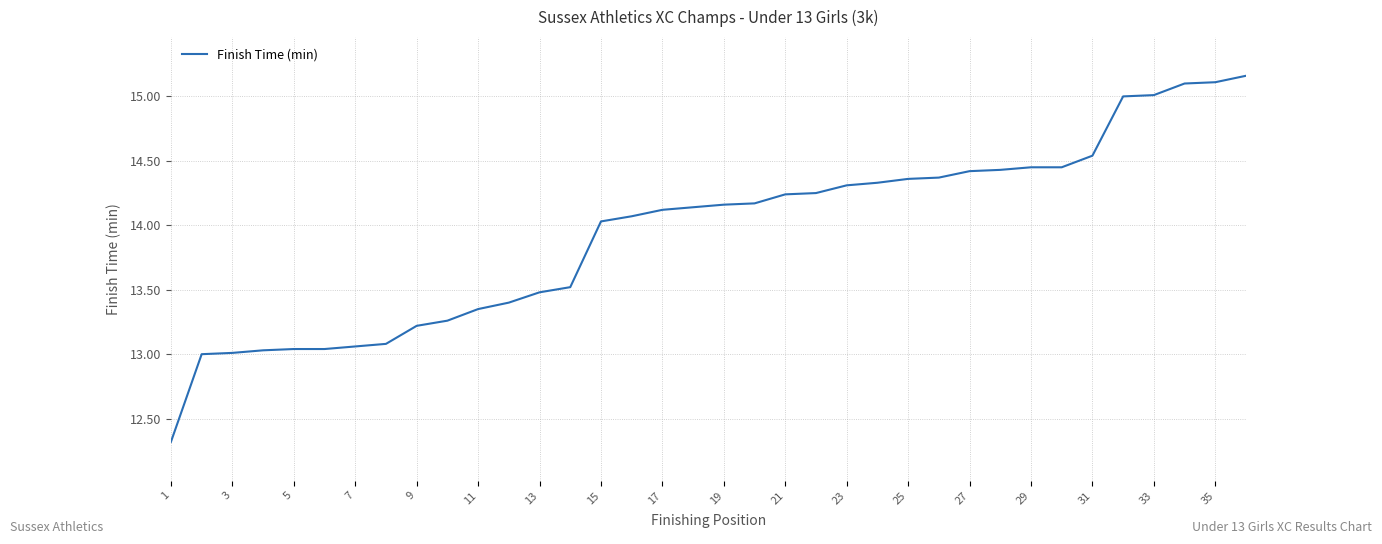

What is the smallest value displayed?

12.3